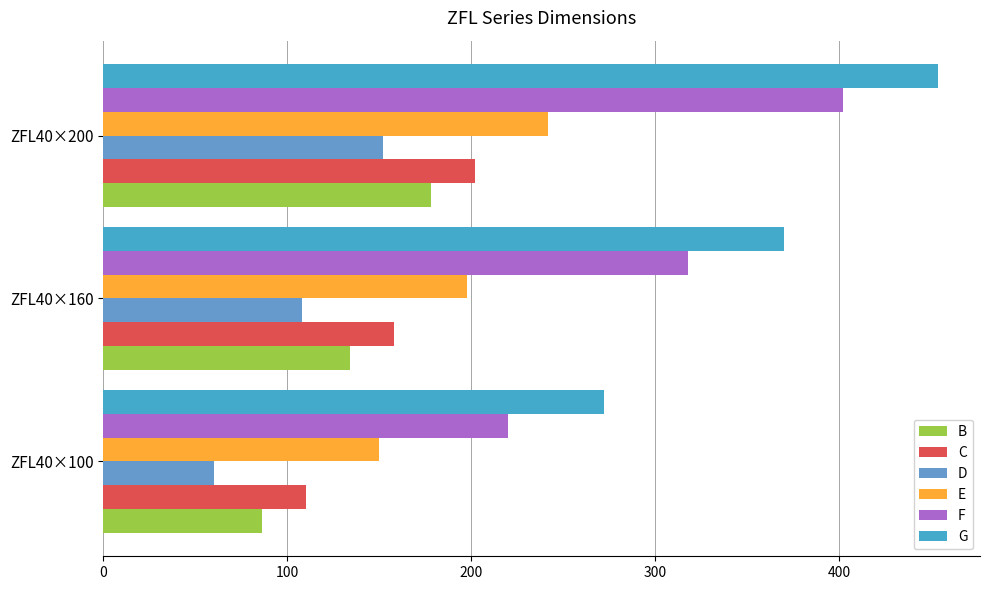

Which series has the largest total across all categories?

G